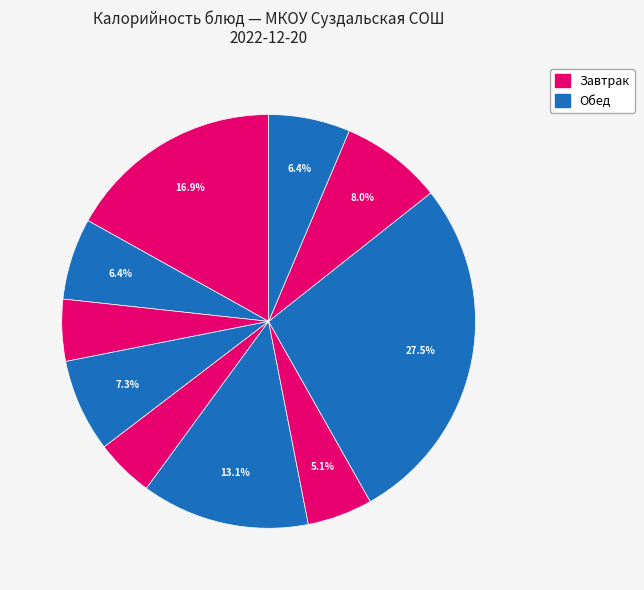

How many segments does this pie chart have?

10